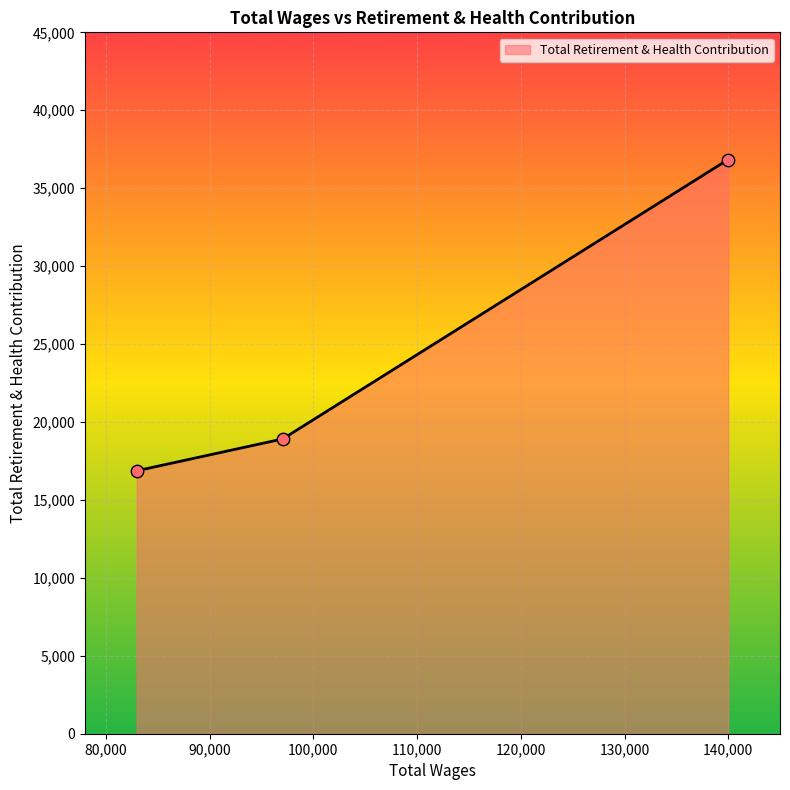

Which has a higher value, 97049.0 or 139982.0?

139982.0